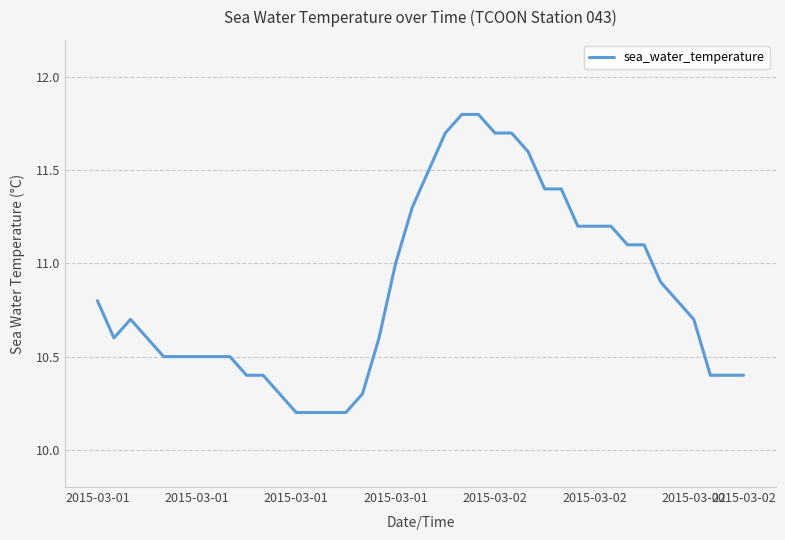

What is the difference between the maximum and minimum values?

1.6